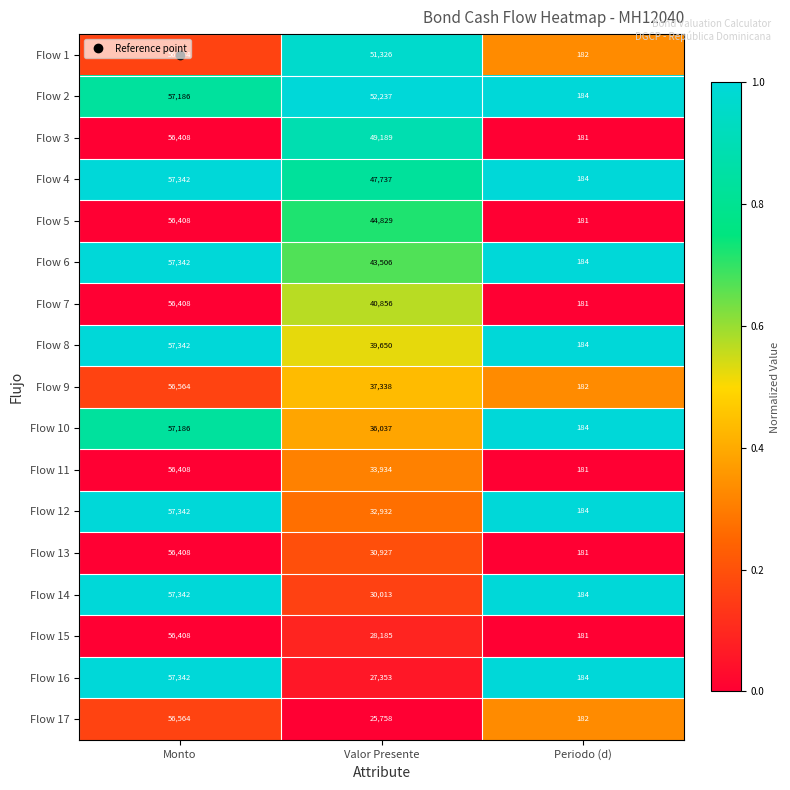

What is the average value of the Flow 17 series?

27501